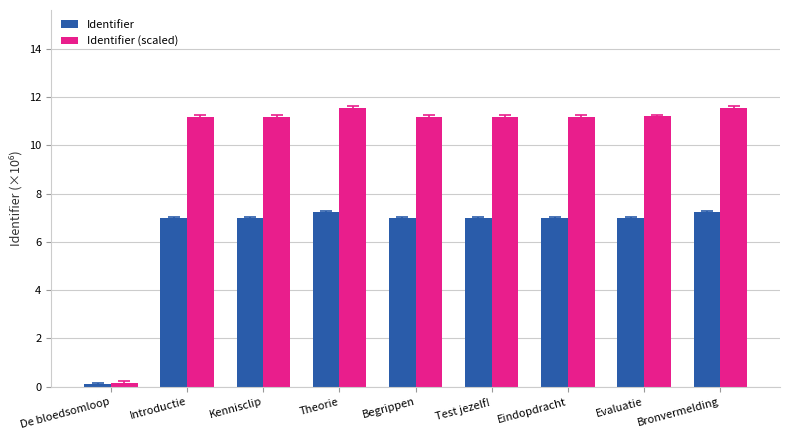

Rank the series at Test jezelf! from highest to lowest value.

Identifier (scaled), Identifier